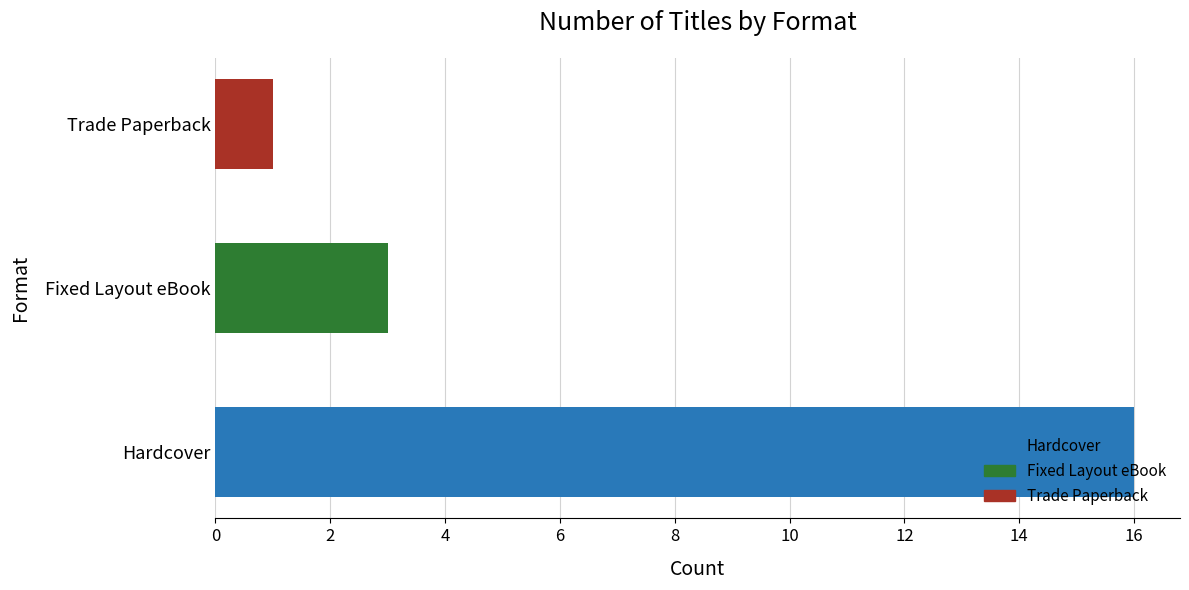

Rank the categories by value from lowest to highest.

Trade Paperback, Fixed Layout eBook, Hardcover